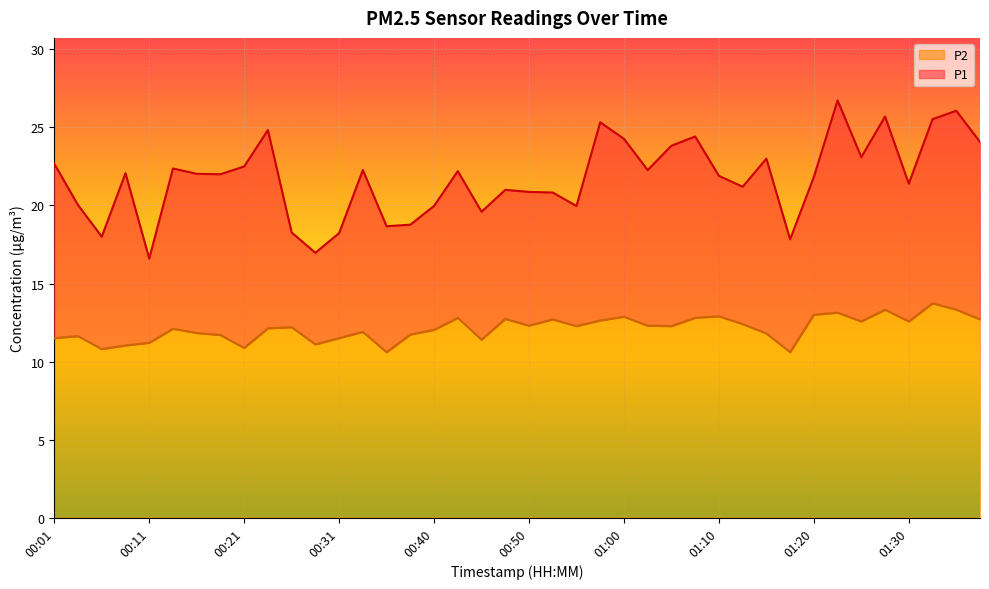

What is the maximum value for P2?

13.7